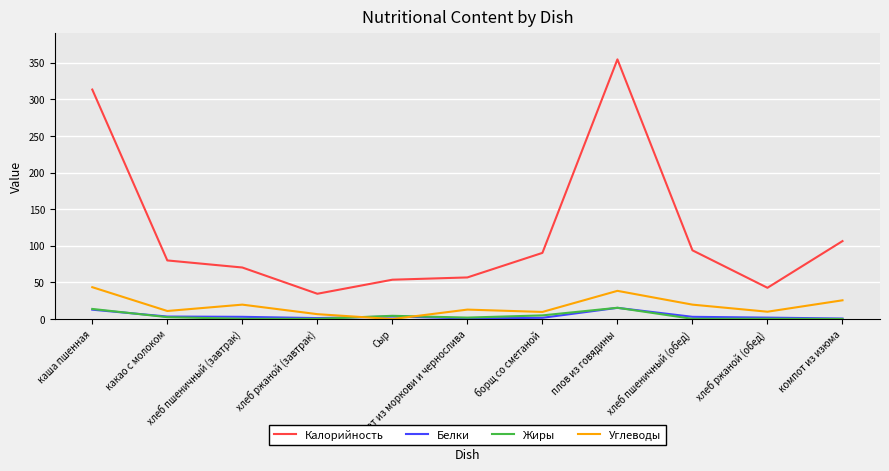

At which category does the chart reach its peak across all series?

плов из говядины